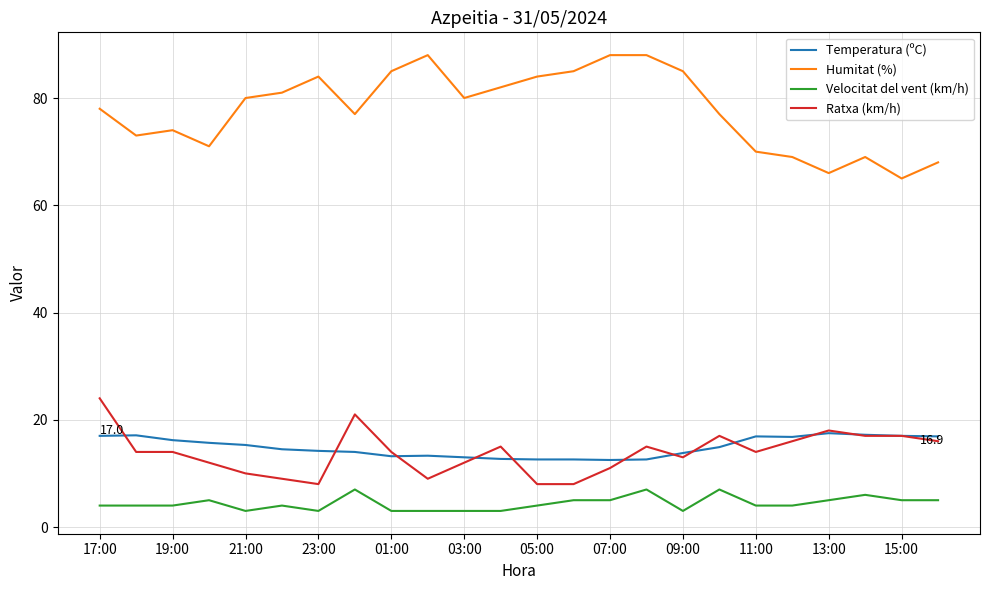

True or false: Ratxa (km/h) and Velocitat del vent (km/h) intersect in this chart.

False